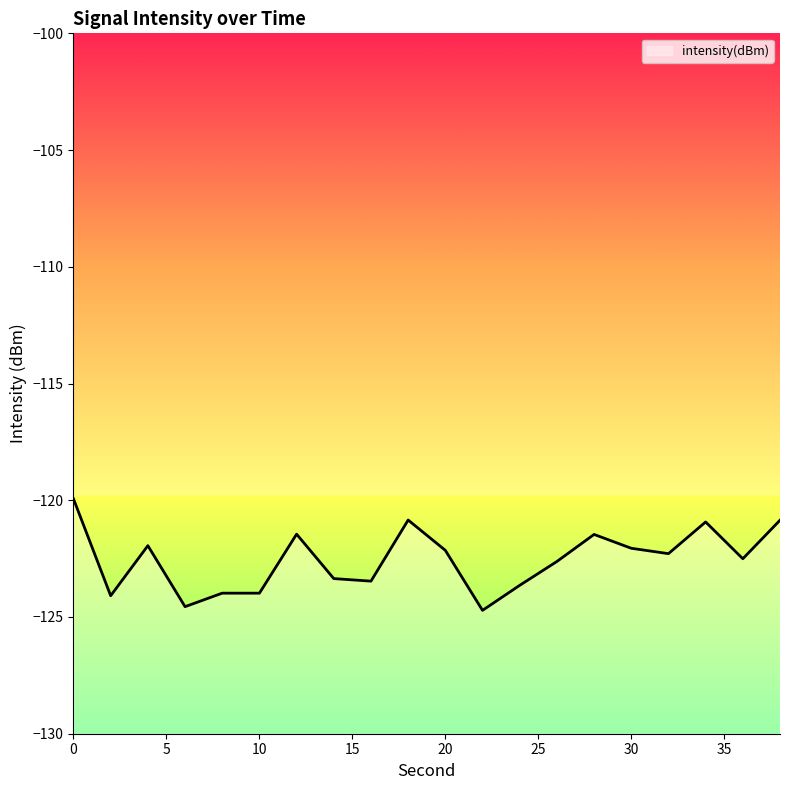

What is the minimum value shown in the chart?

-124.7